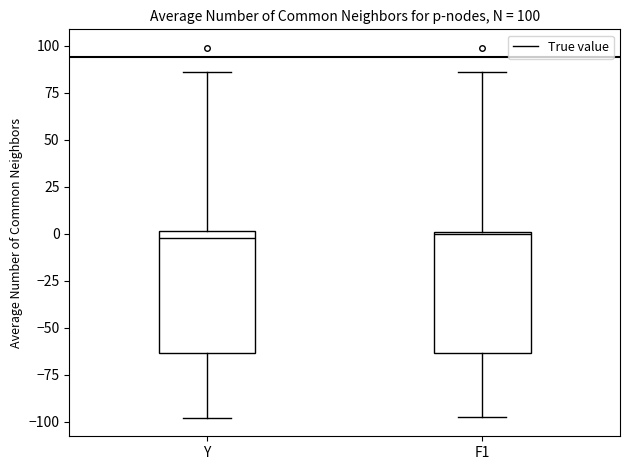

Where does the lower whisker of the box for F1 end on the y-axis? The values are not printed on the chart, so give them approximately, as read against the axis.

-95